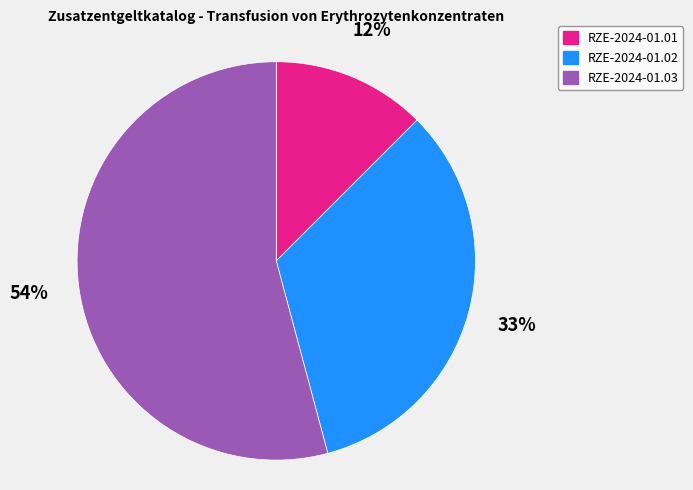

What is the smallest slice in the pie chart?

RZE-2024-01.01